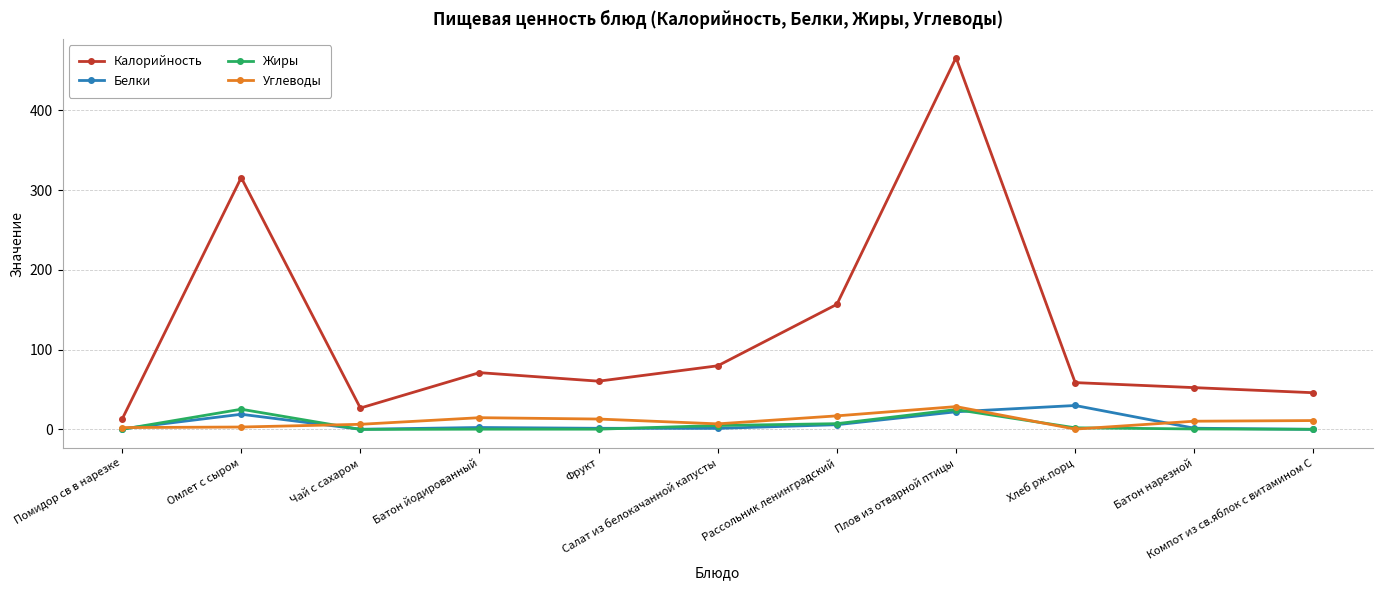

Which series has the widest spread of values?

Калорийность